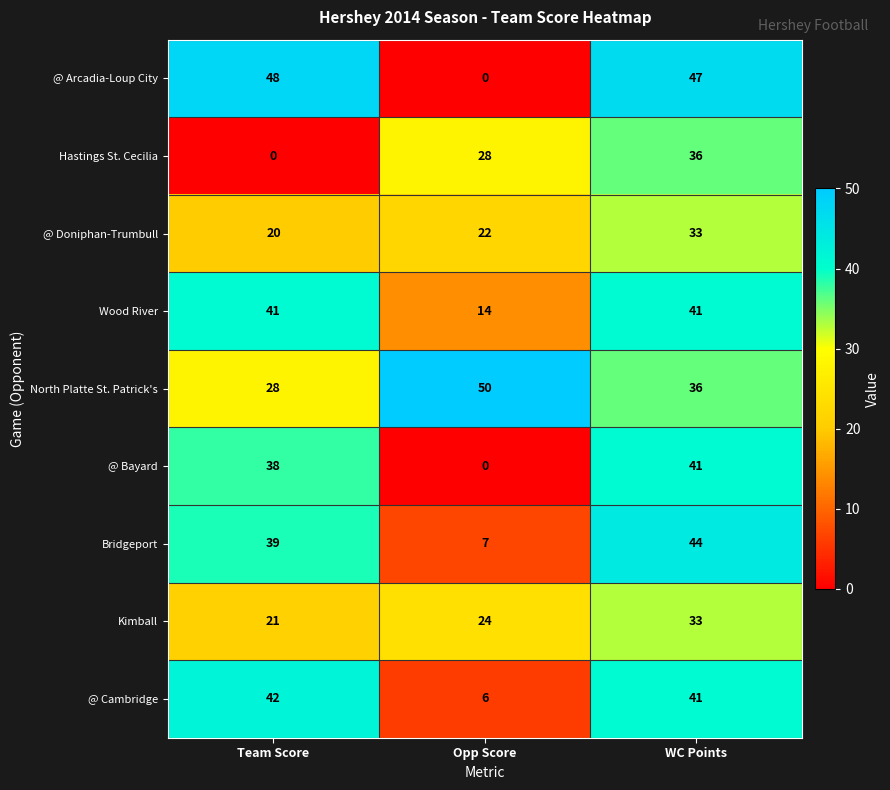

What is the greatest value displayed?

50